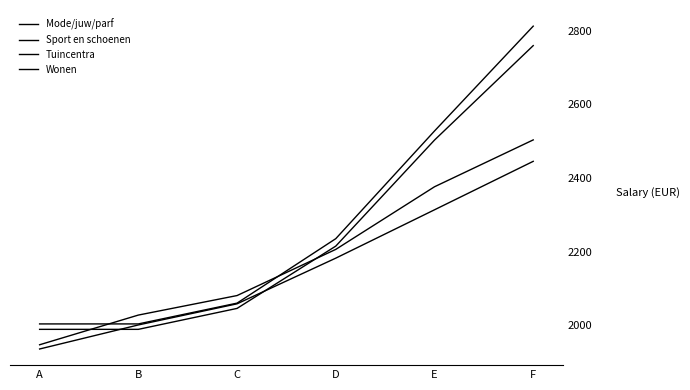

True or false: Mode/juw/parf has a value of 3019.1 at D.

False